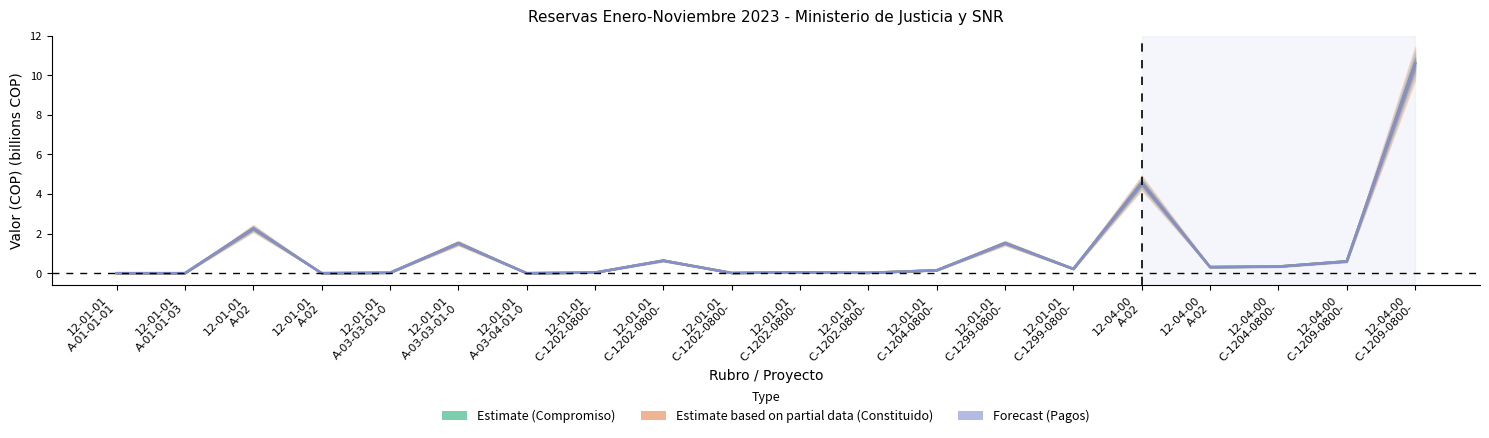

Which category has the highest value in the Estimate (Compromiso) series?

12-04-00
C-1209-0800-